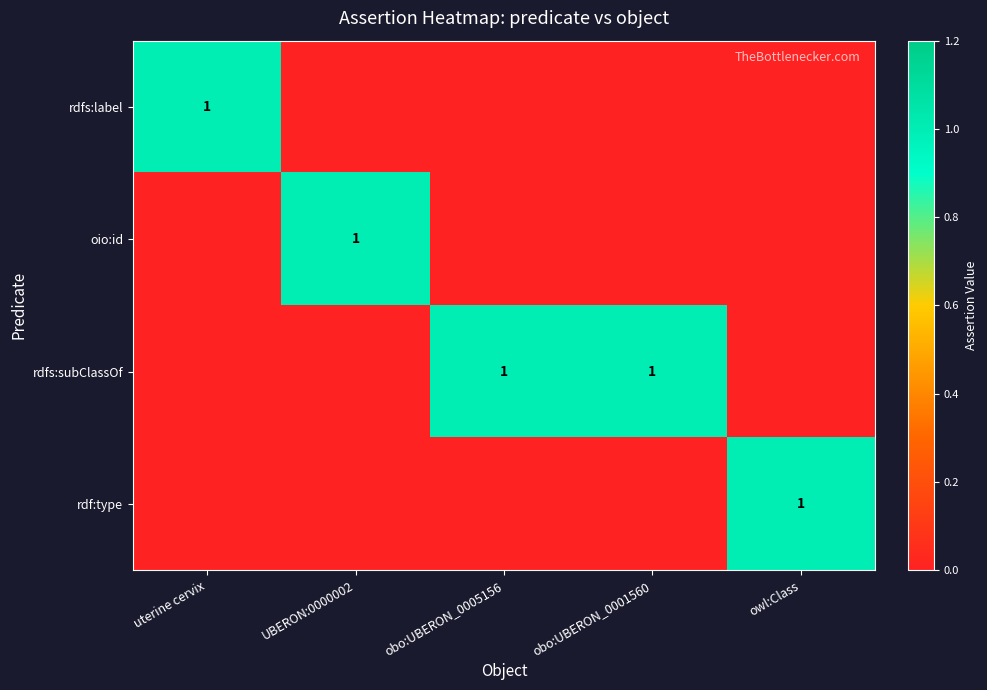

True or false: rdfs:subClassOf has a value of 1 at obo:UBERON_0005156.

True